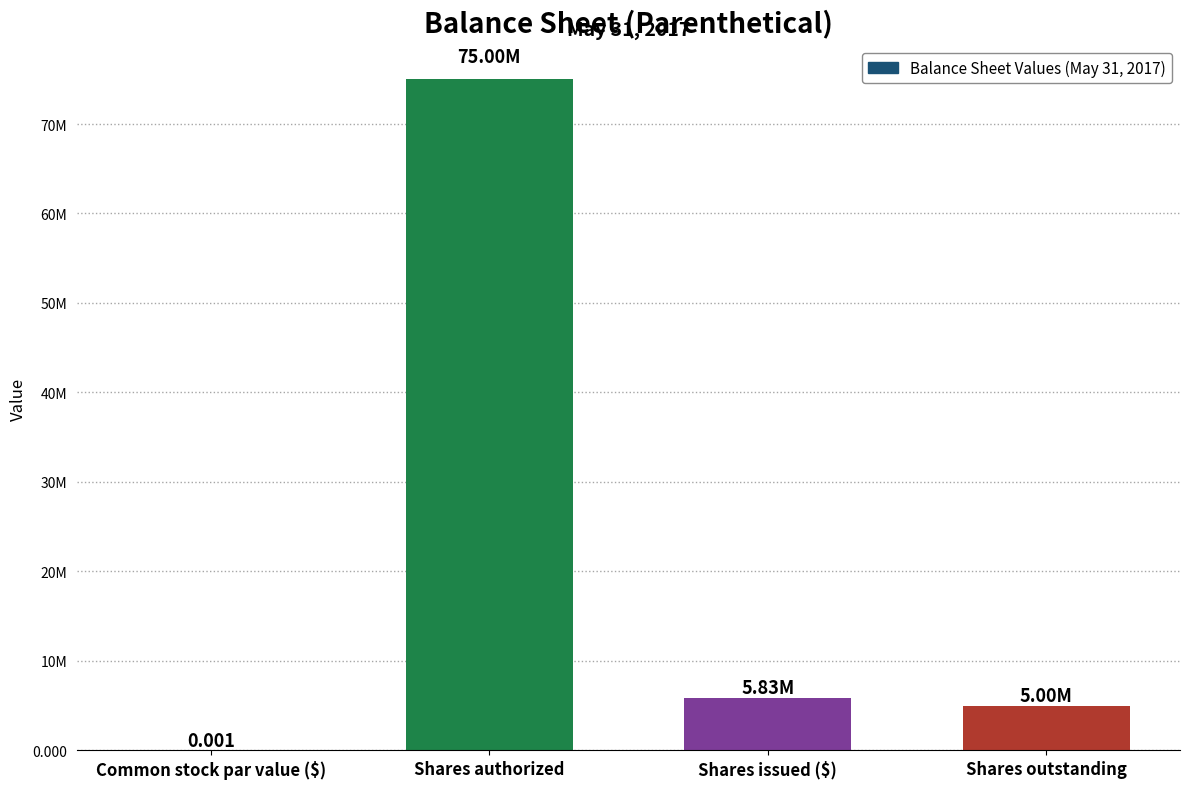

How many values are below 5834000?

2